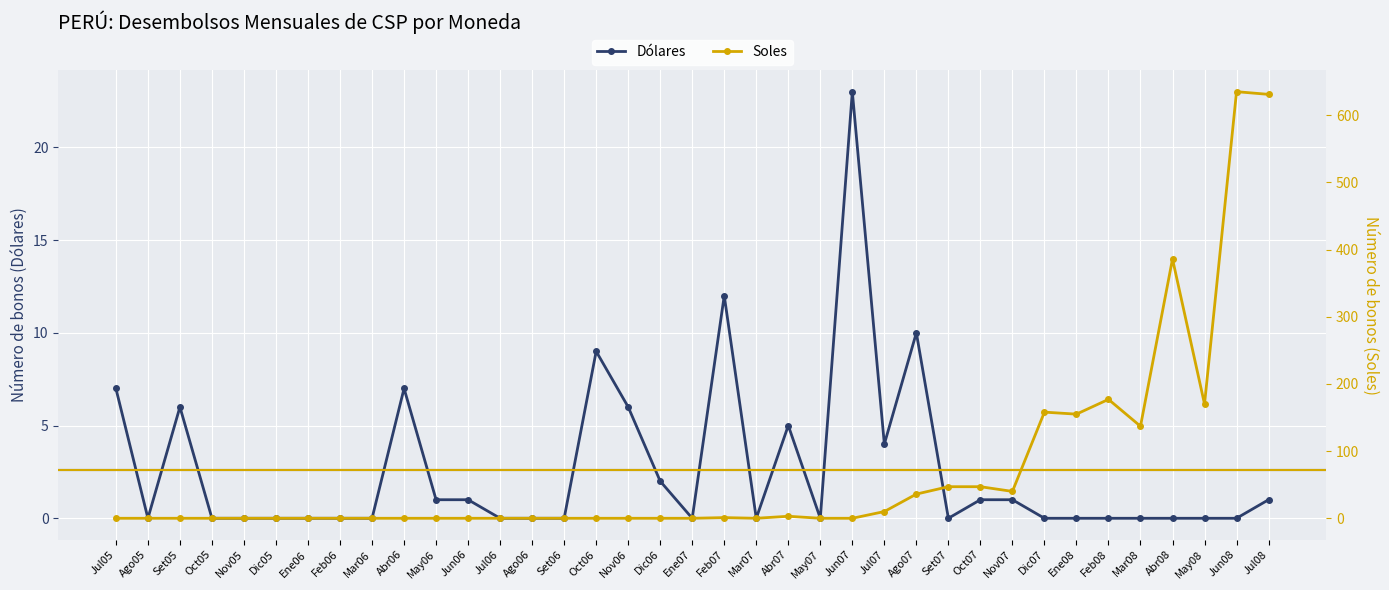

How many intersections are there between Soles and Dólares?

1